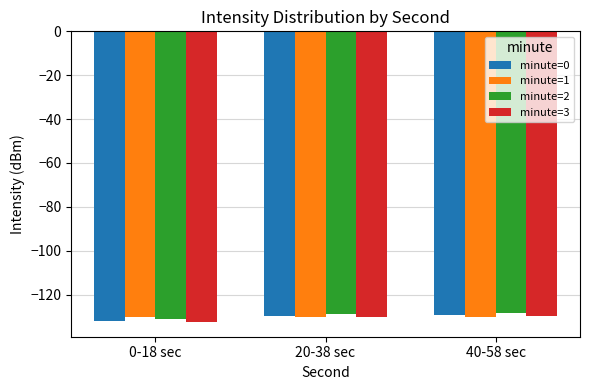

What position from the left is 0-18 sec?

1